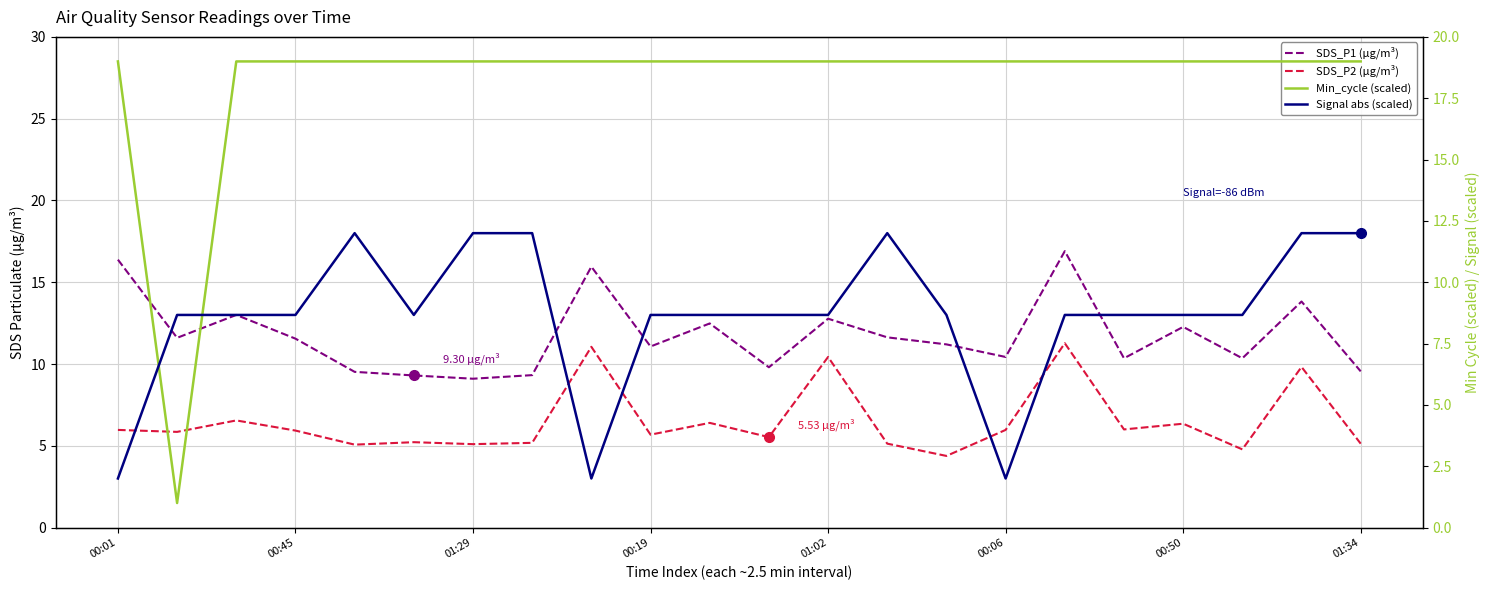

How many categories are shown in the chart?

22